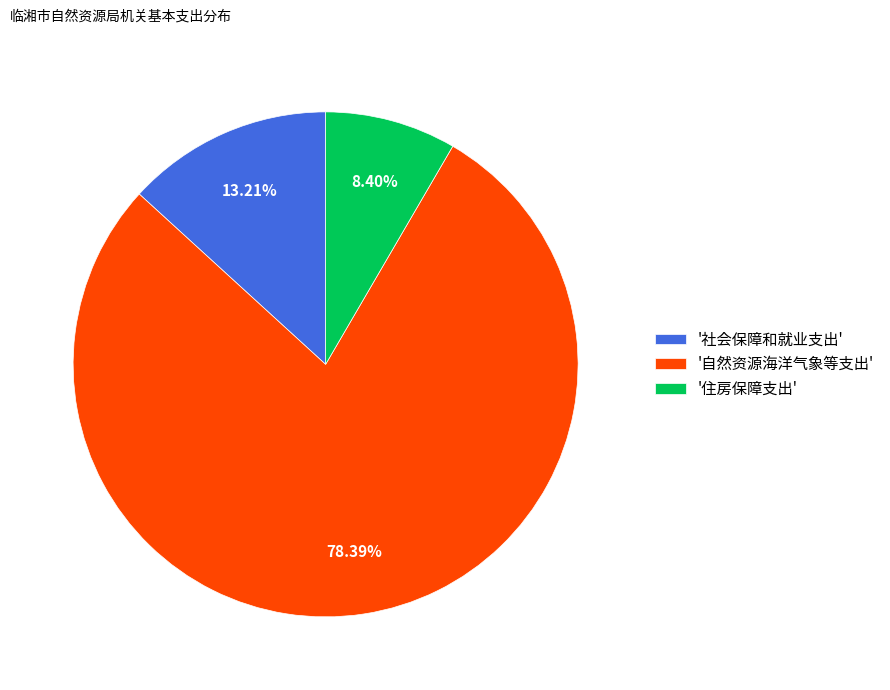

Is there a majority slice in this chart?

Yes